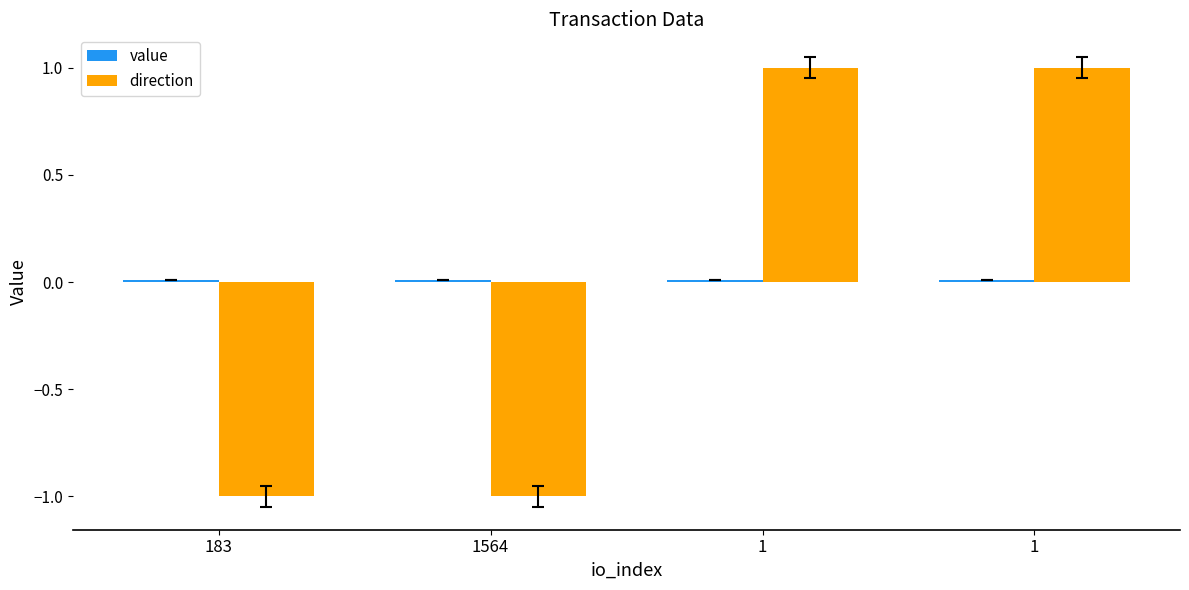

How many bars are there in total?

8